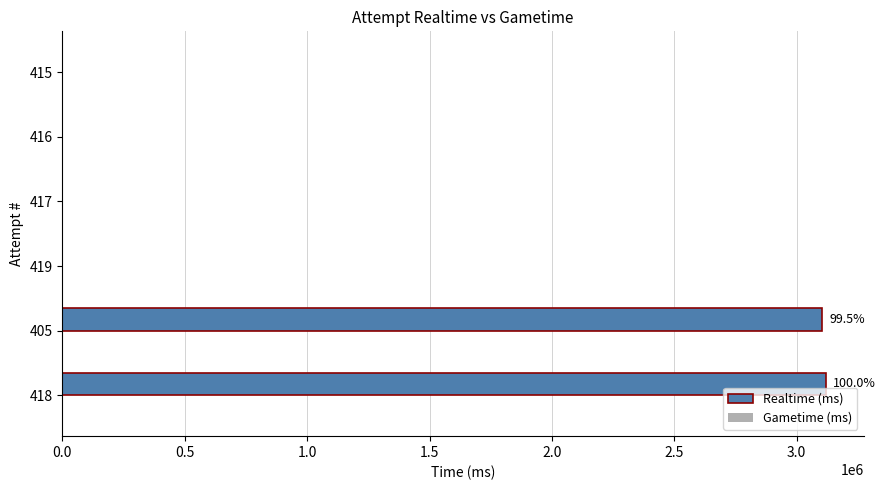

Are the bars horizontal?

Yes